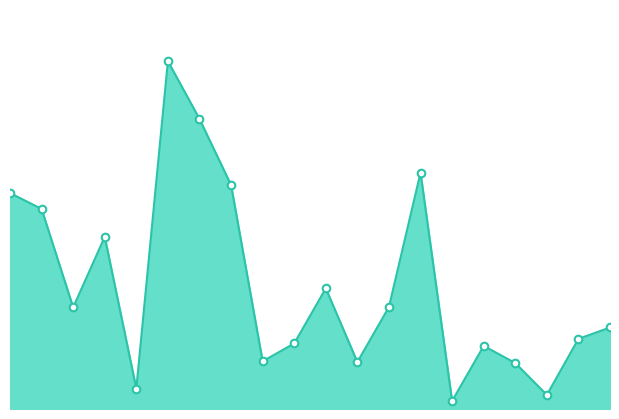

How many lines are shown in the chart?

1